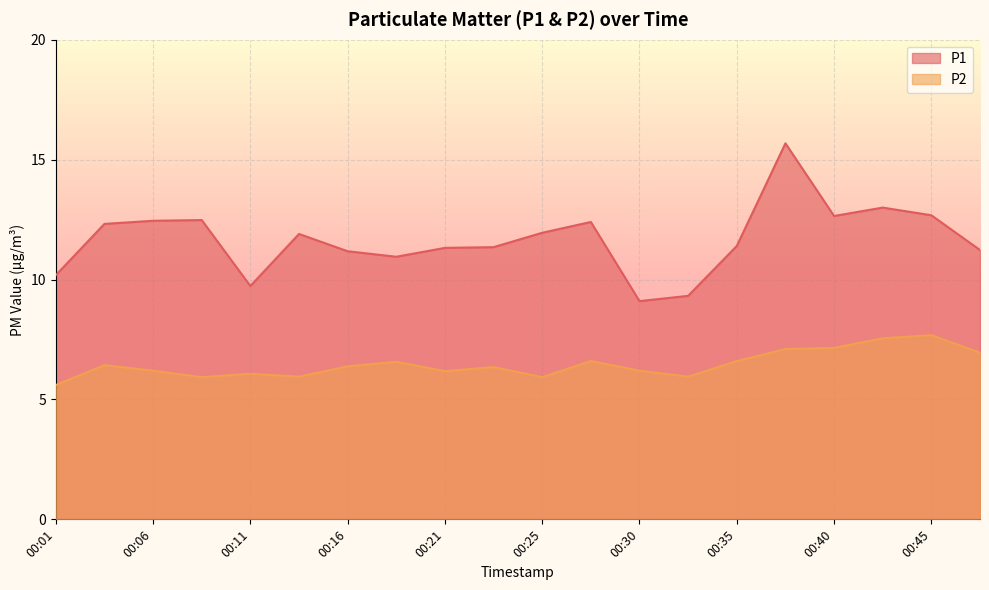

What is the difference between the maximum and second lowest values in the P2 series?

1.8